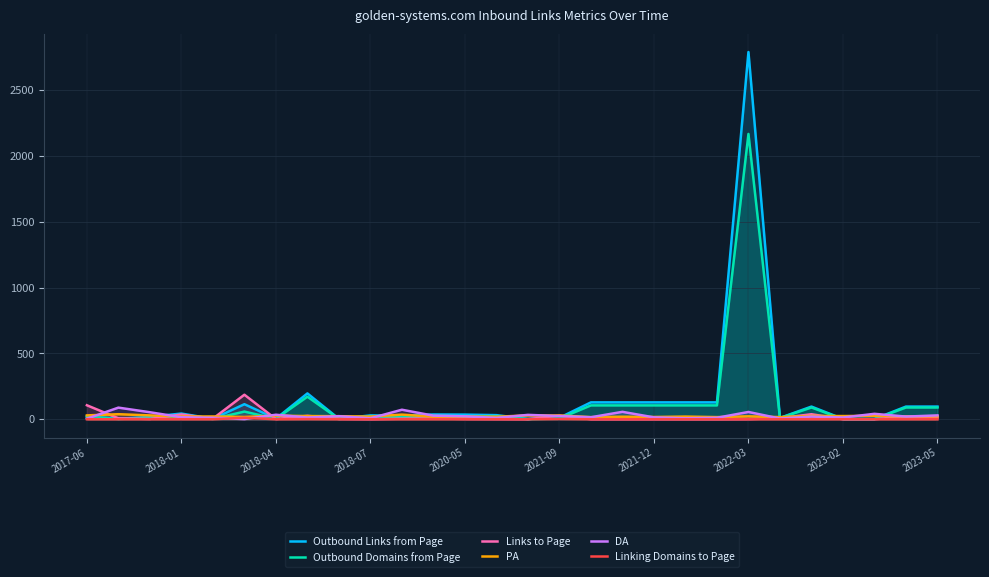

What is the difference between the maximum and minimum values in the Links to Page series?

186